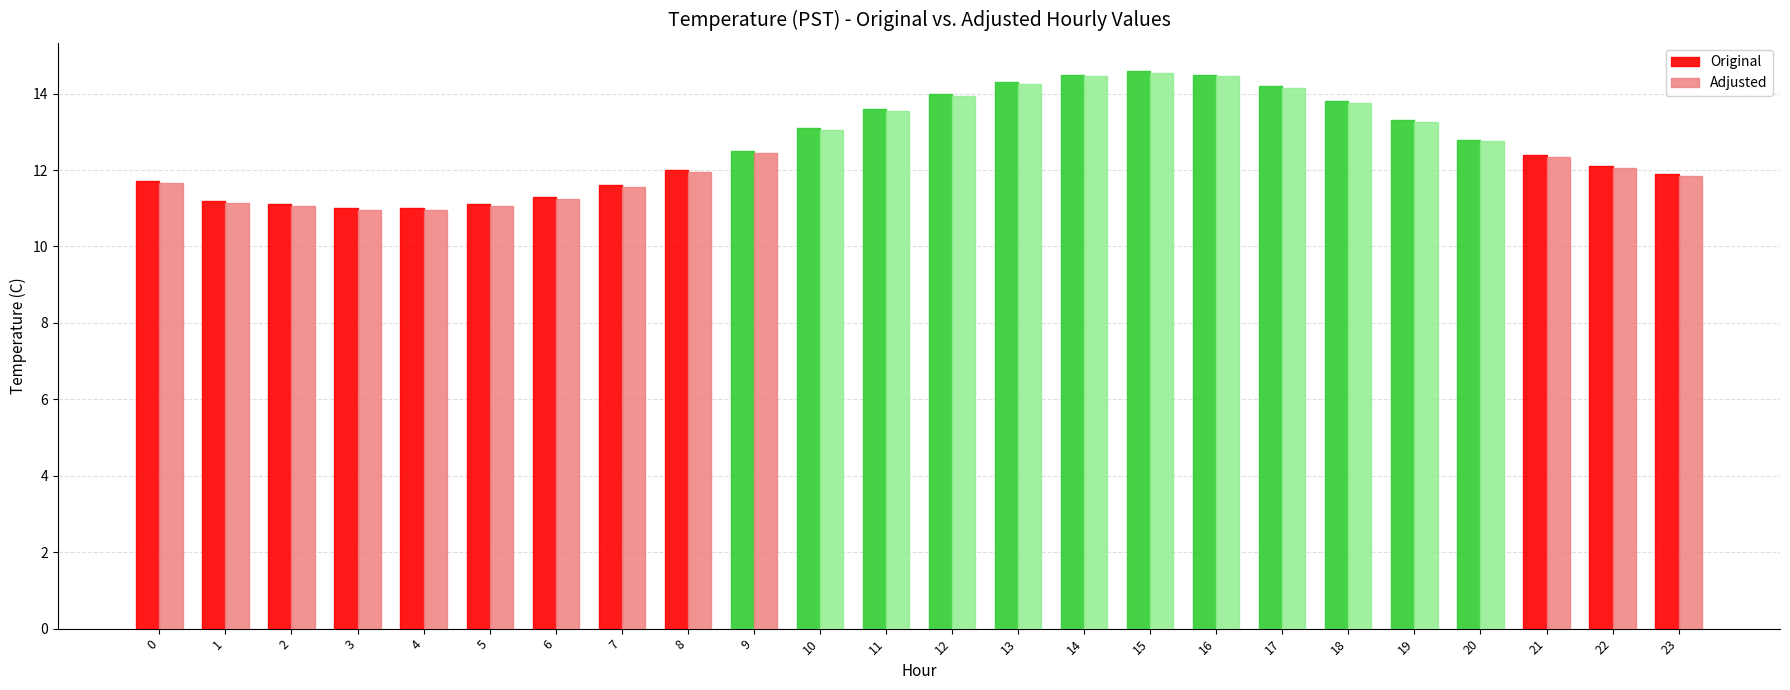

True or false: Adjusted has a value of 12.8 at 20.

True